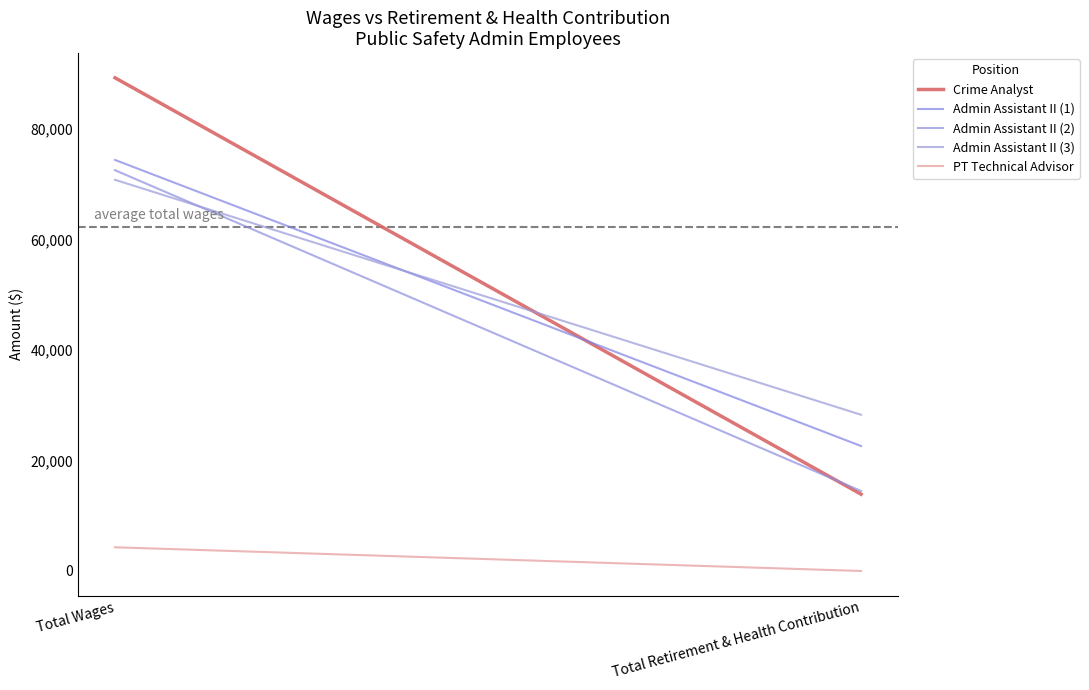

Reading left to right, list all the values displayed in this chart.

Crime Analyst: 89225	13892
Admin Assistant II (1): 74367	22611
Admin Assistant II (2): 72505	14472
Admin Assistant II (3): 70769	28267
PT Technical Advisor: 4289	0